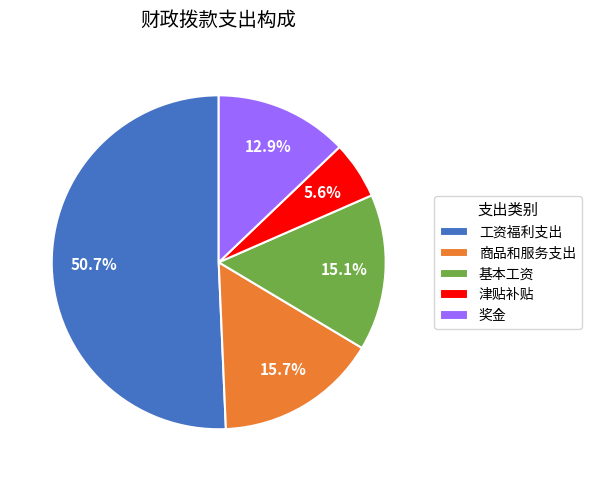

Is there a majority slice in this chart?

Yes